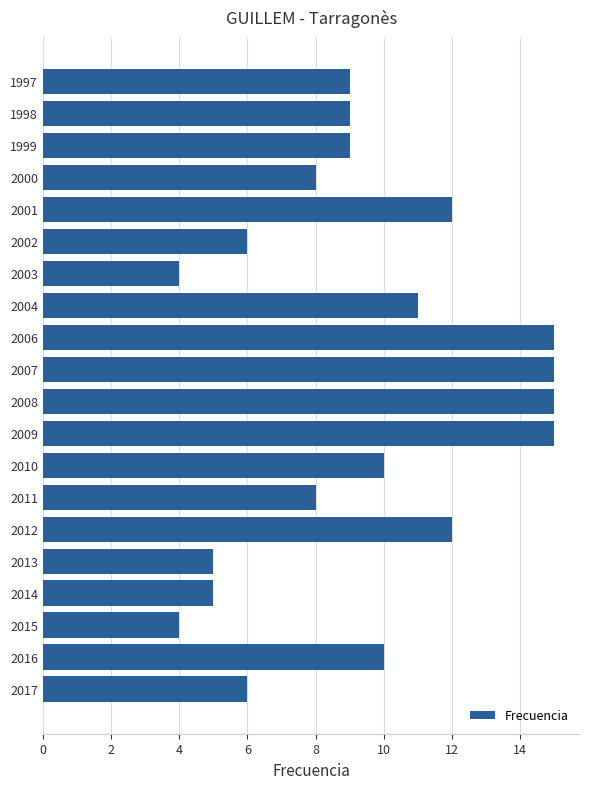

What is the ratio of the value at 2016 to the value at 1997?

1.1